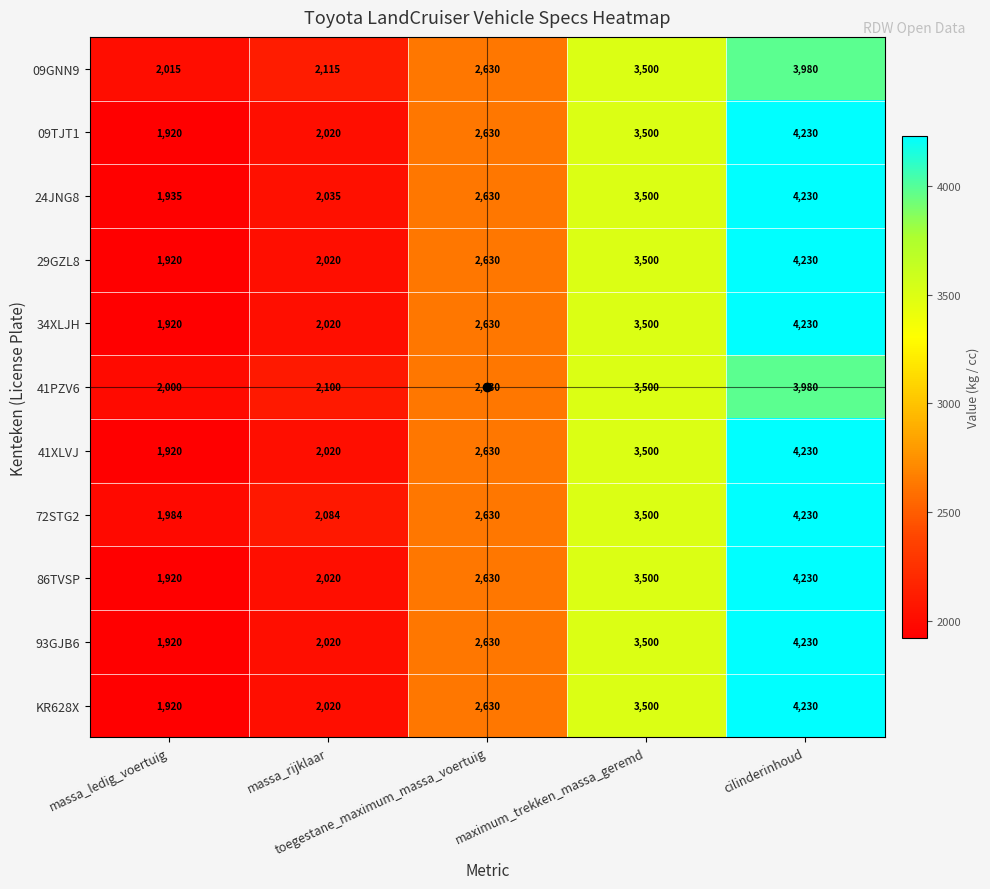

What is the sum of all 41XLVJ values?

14300